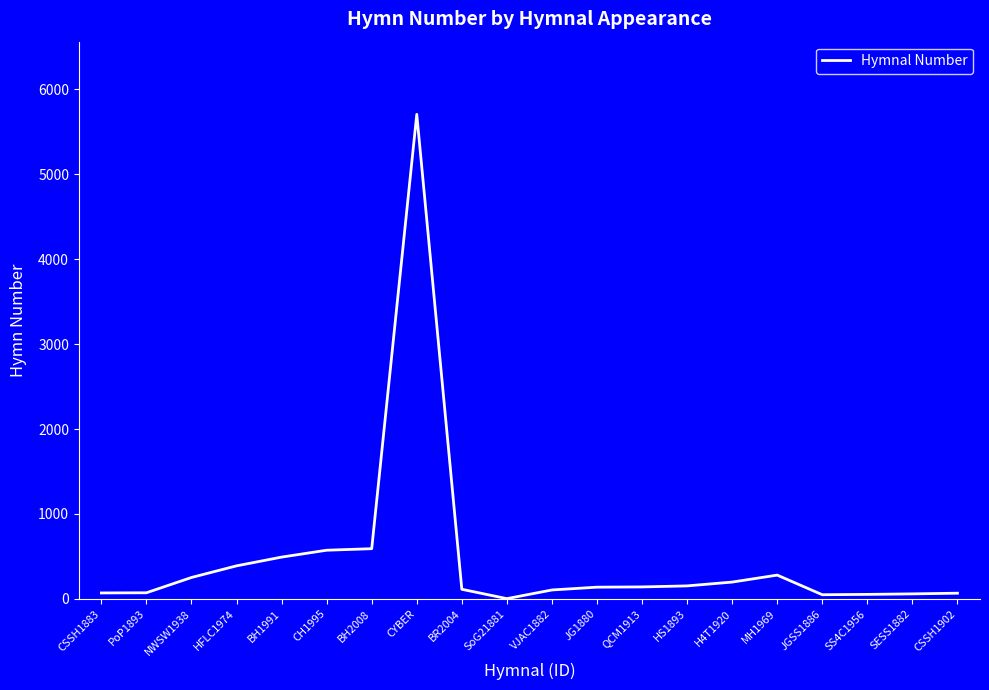

The chart shows a value of 70 at CSSH1883. True or false?

True